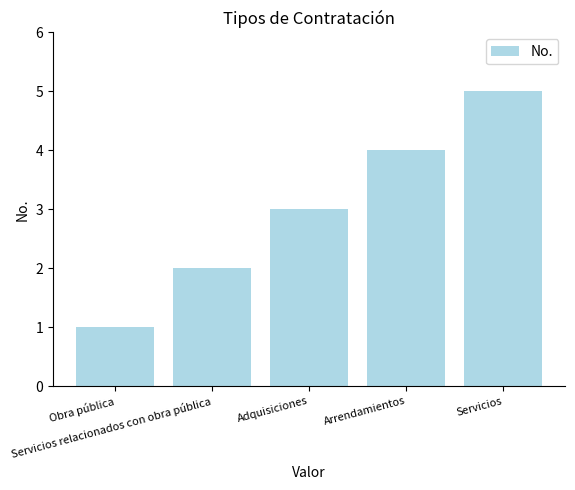

At which label is the value closest to 3?

Adquisiciones